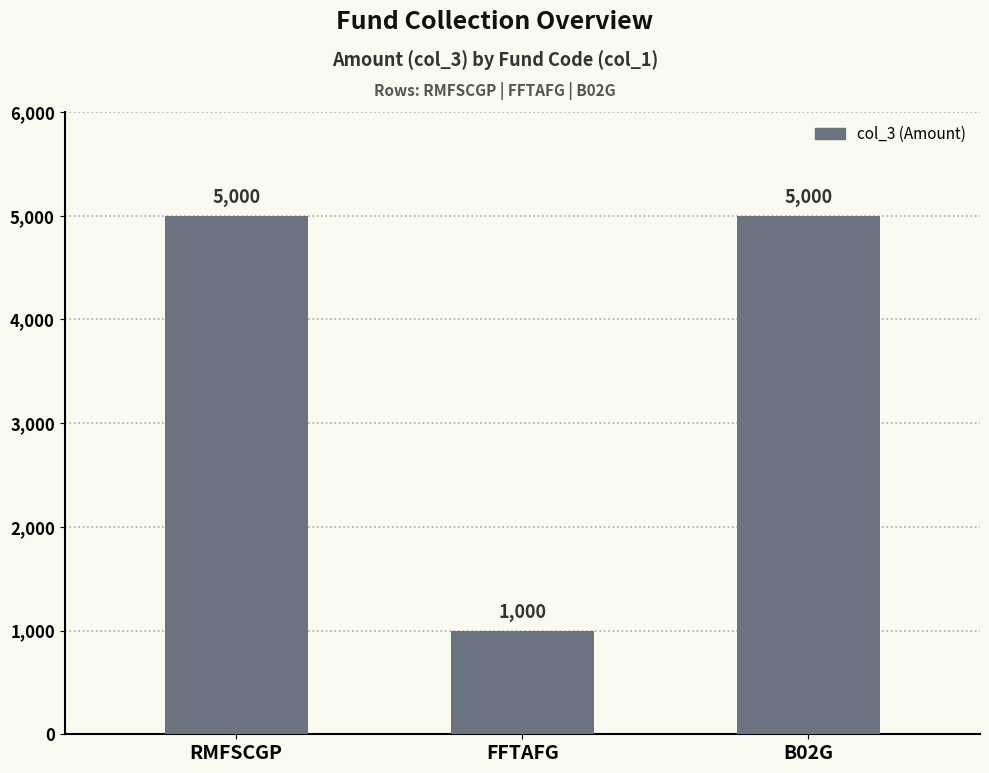

Reading left to right, list all the values displayed in this chart.

5000	1000	5000